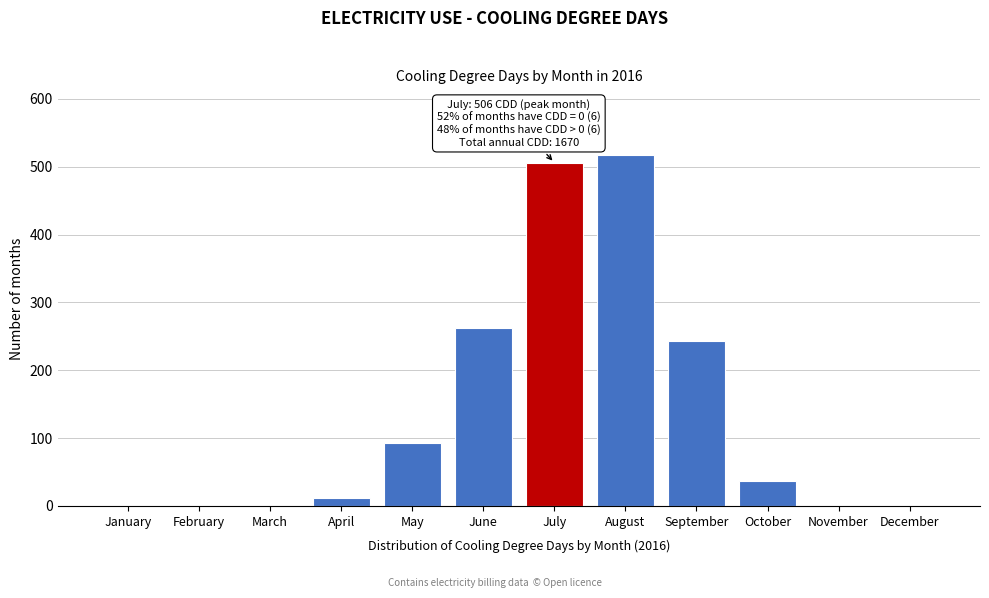

Reading right to left, what are all the values shown in this chart?

December=0	November=0	October=36	September=243	August=517	July=506	June=263	May=93	April=12	March=0	February=0	January=0